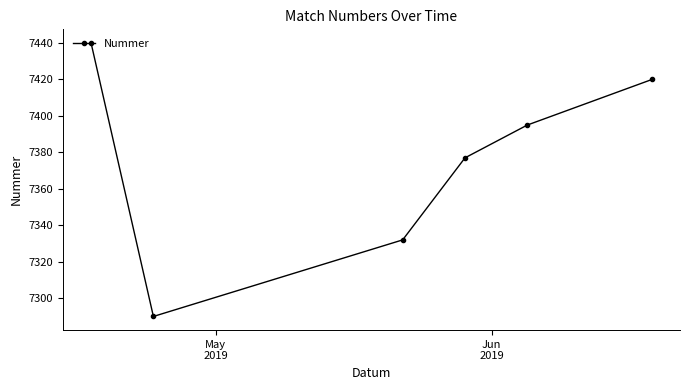

What is the difference between the maximum and minimum values?

150